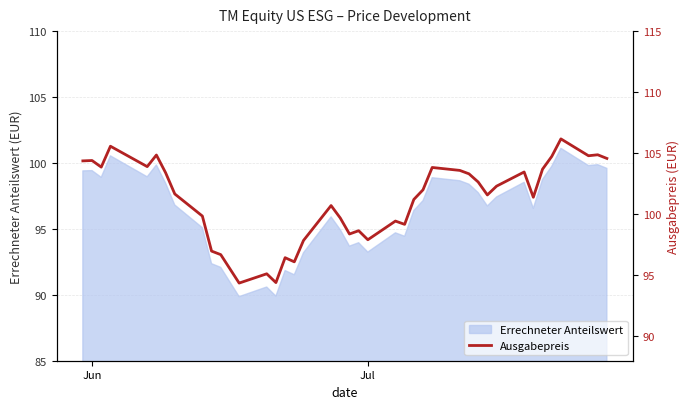

How many lines are shown in the chart?

1